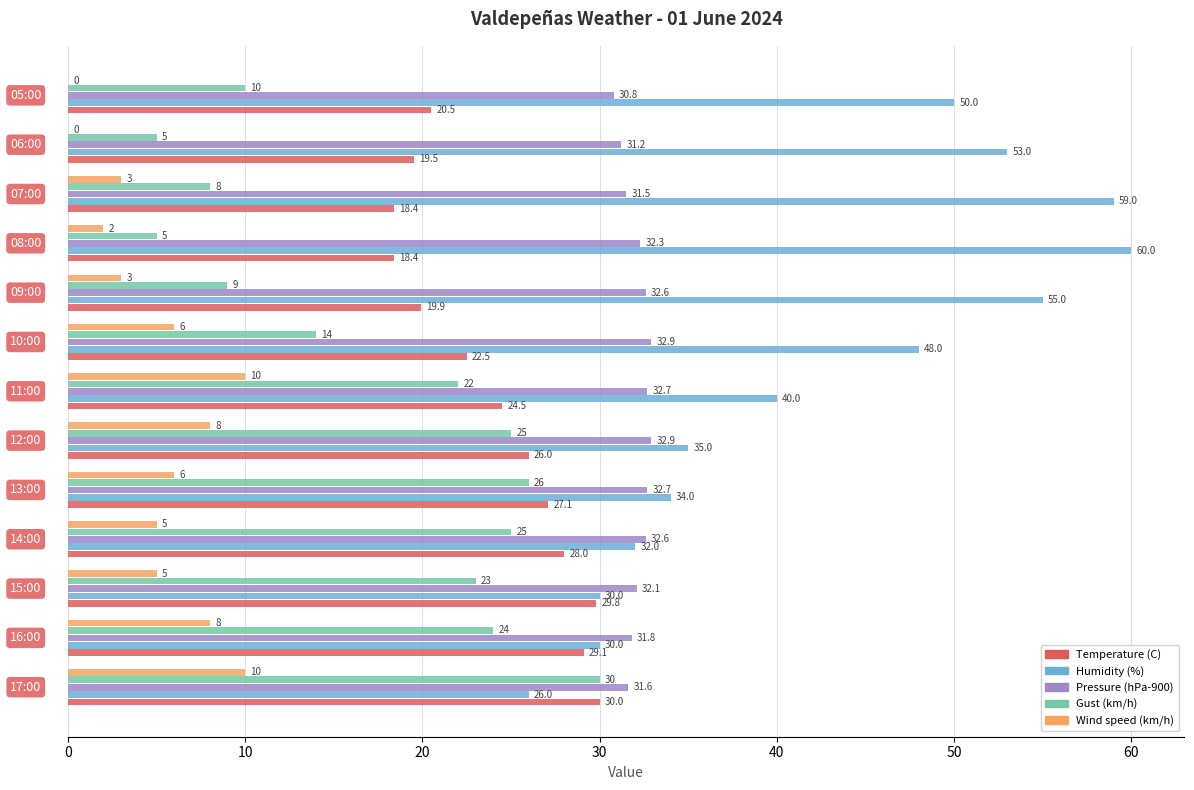

What is the sum of all Pressure (hPa-900) values?

417.7